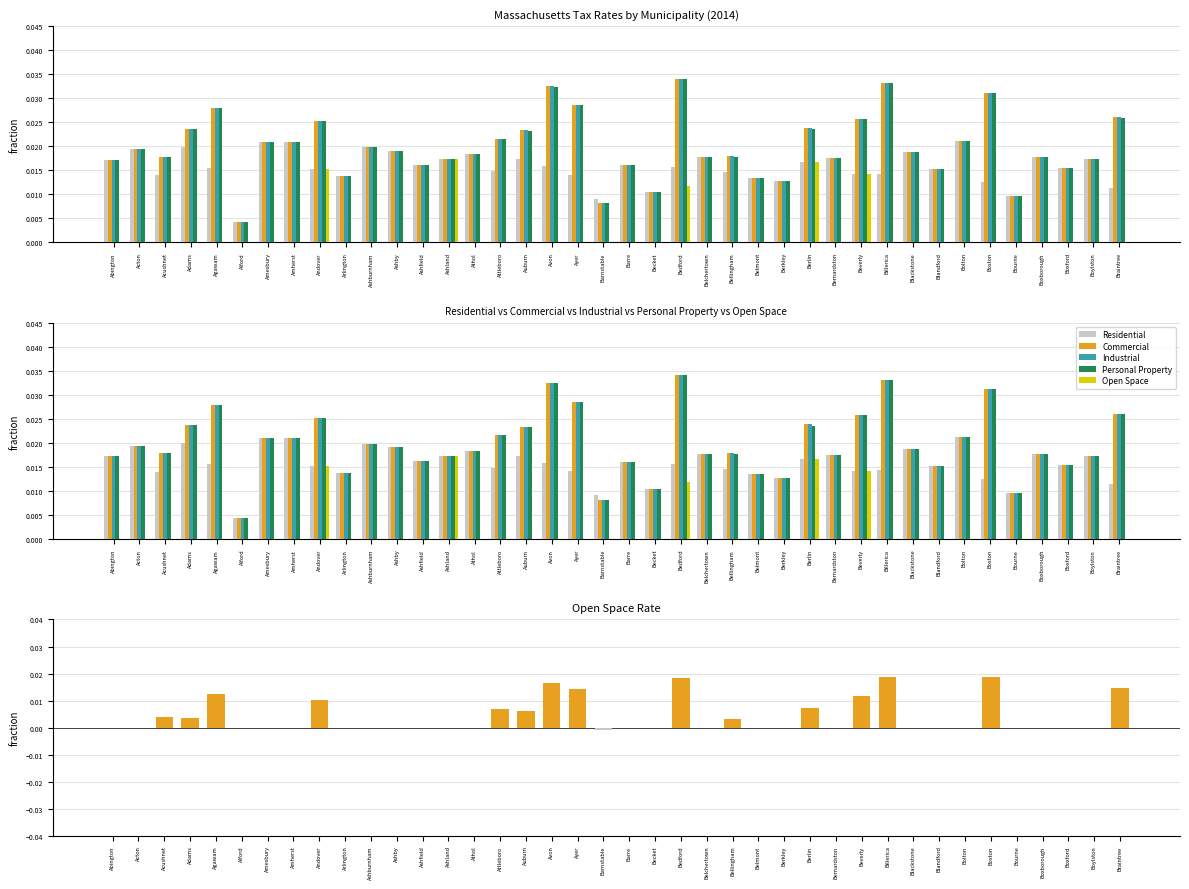

The Residential series shows 0.0 at Acushnet. True or false?

False